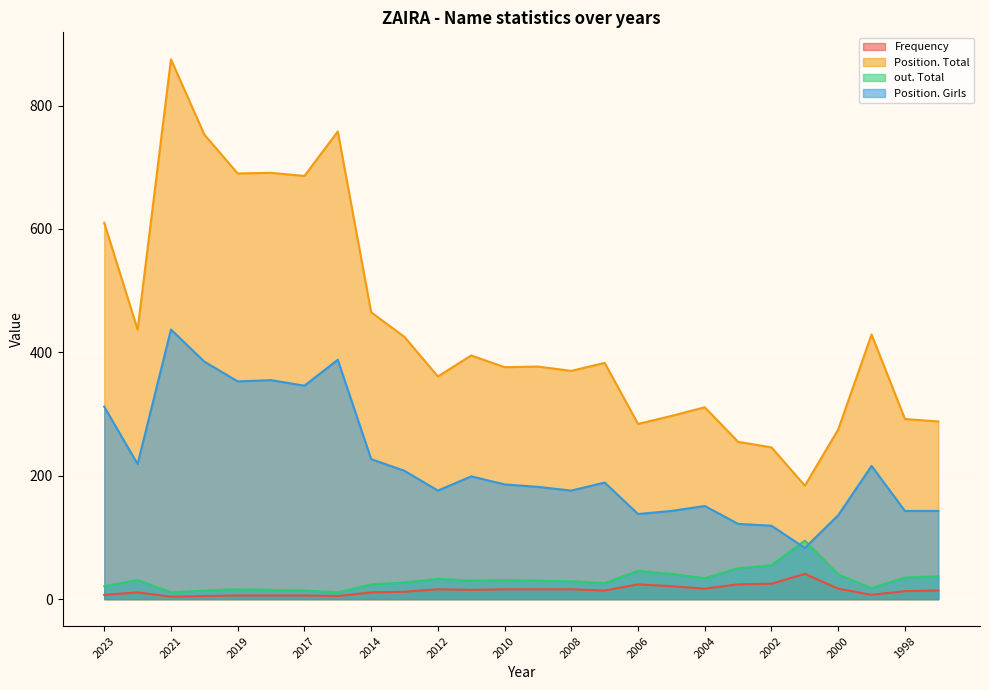

Reading left to right, list all the values displayed in this chart.

Frequency: 7	11	4	5	6	6	6	5	11	12	16	15	16	16	16	14	24	21	17	24	25	41	17	7	13	14
Position. Total: 610	437	875	753	690	691	686	758	465	425	361	395	376	377	370	383	284	297	311	255	246	184	275	429	292	288
out. Total: 21	31	11	14	16	15	14	11	24	27	33	30	31	30	29	26	46	41	34	50	55	95	40	18	35	37
Position. Girls: 312	219	437	385	353	355	346	388	227	208	176	199	186	182	176	189	138	143	151	122	119	83	136	216	143	143